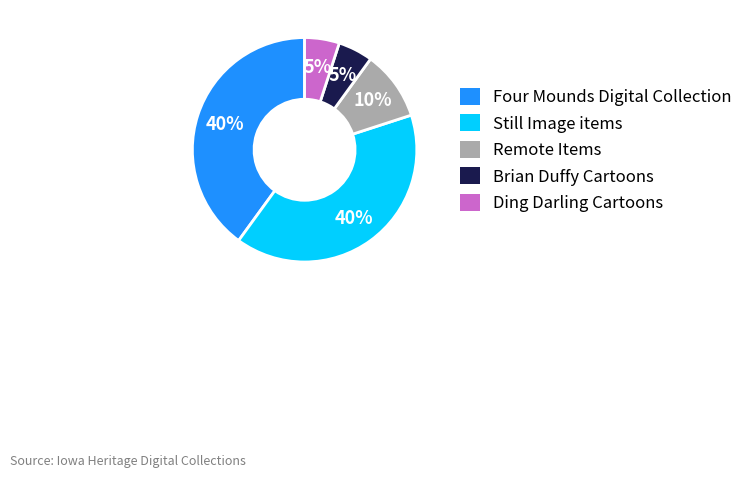

To the nearest percent, what portion does Still Image items represent?

40%